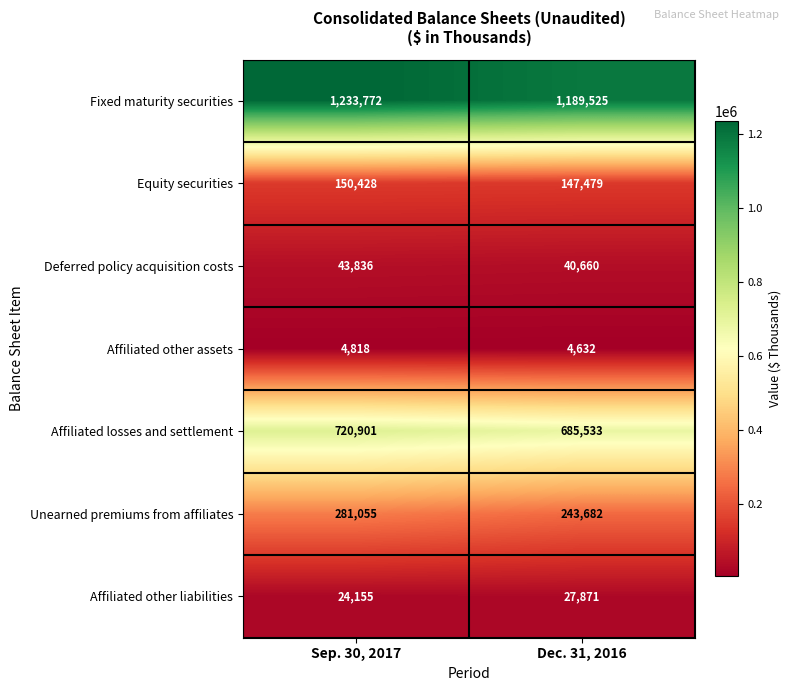

What is the greatest value displayed?

1233772